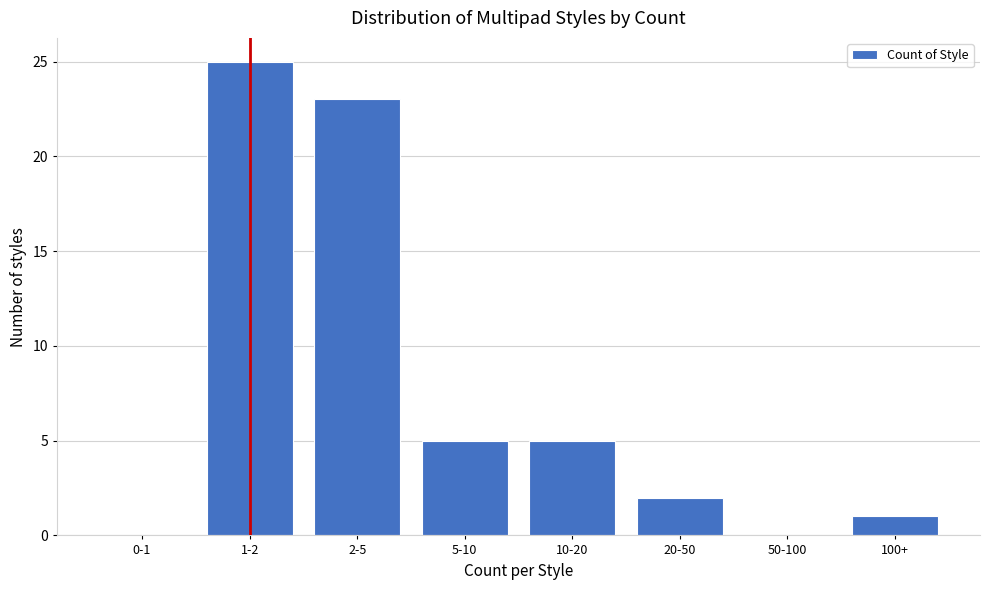

What is the change in value from 5-10 to 50-100?

-5